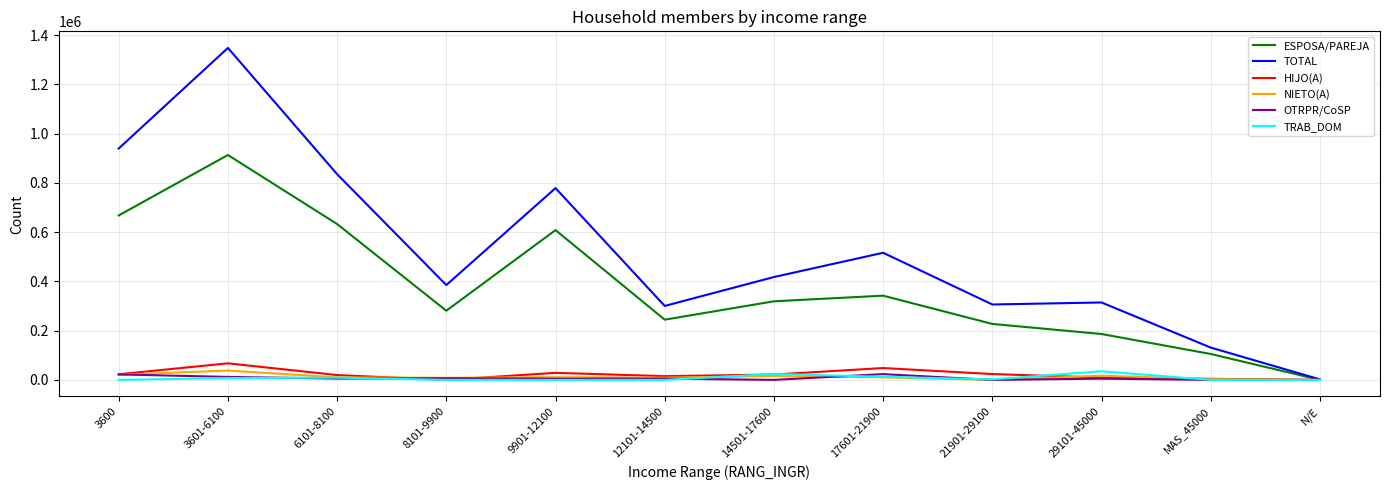

True or false: HIJO(A) has a value of 21703 at 14501-17600.

True